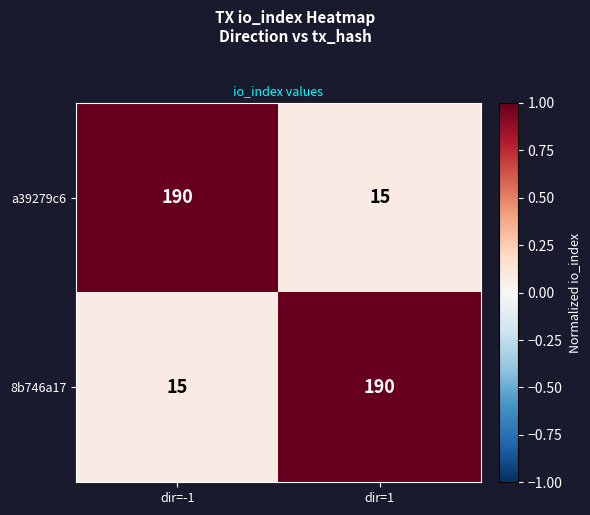

At which label does 8b746a17 reach its minimum?

dir=-1